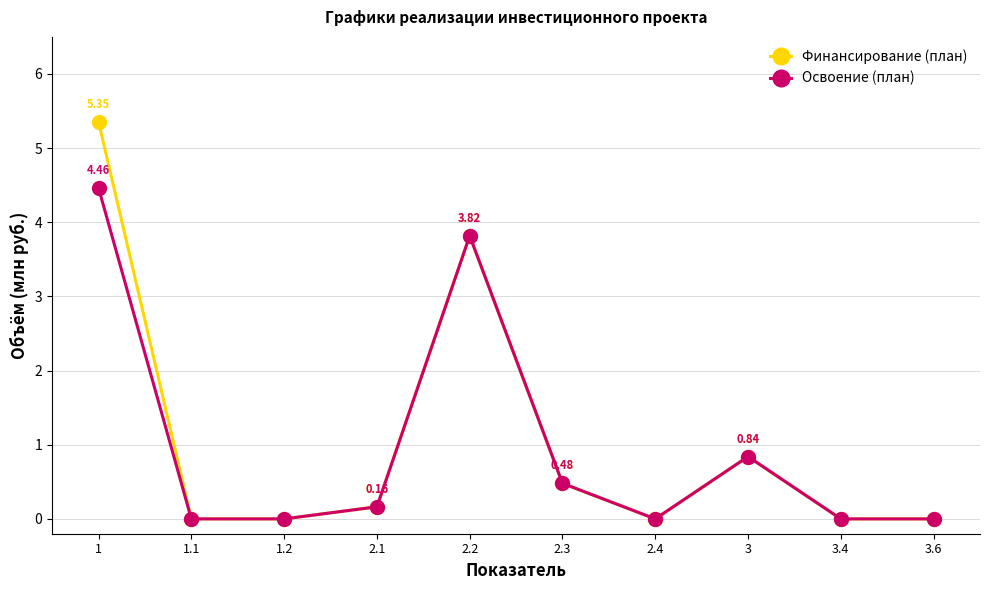

True or false: Освоение (план) has more than 1 points higher than both neighbors.

True